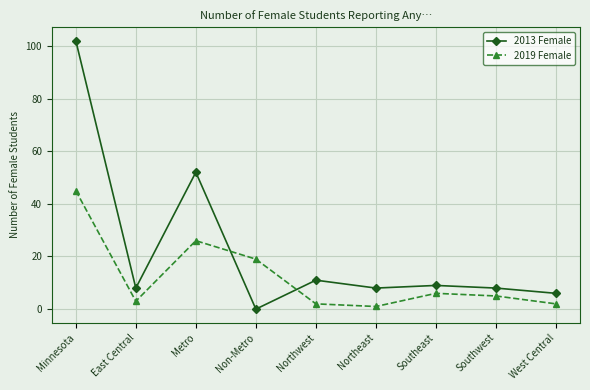

What is the difference between the highest and lowest values at Minnesota?

57